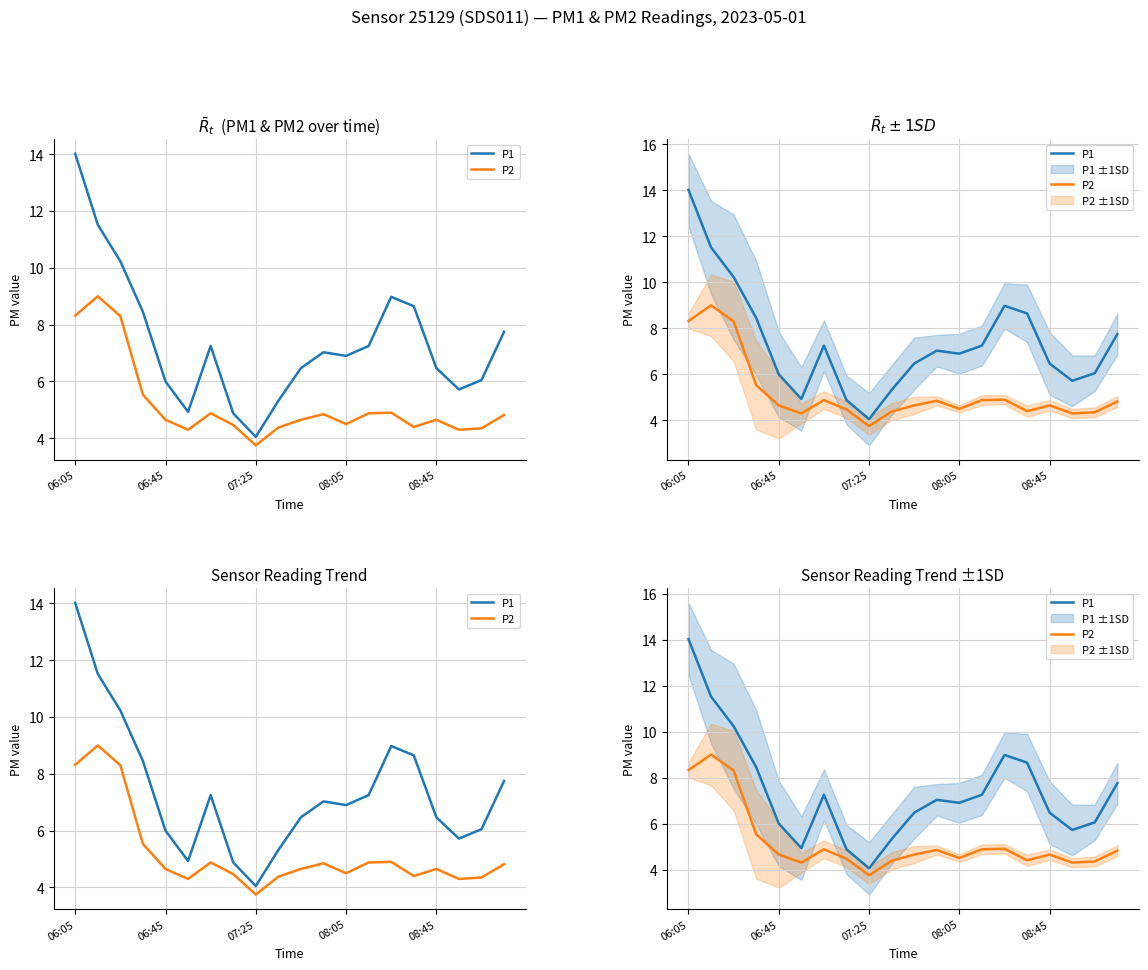

Does the chart display data point markers on the line(s)?

No